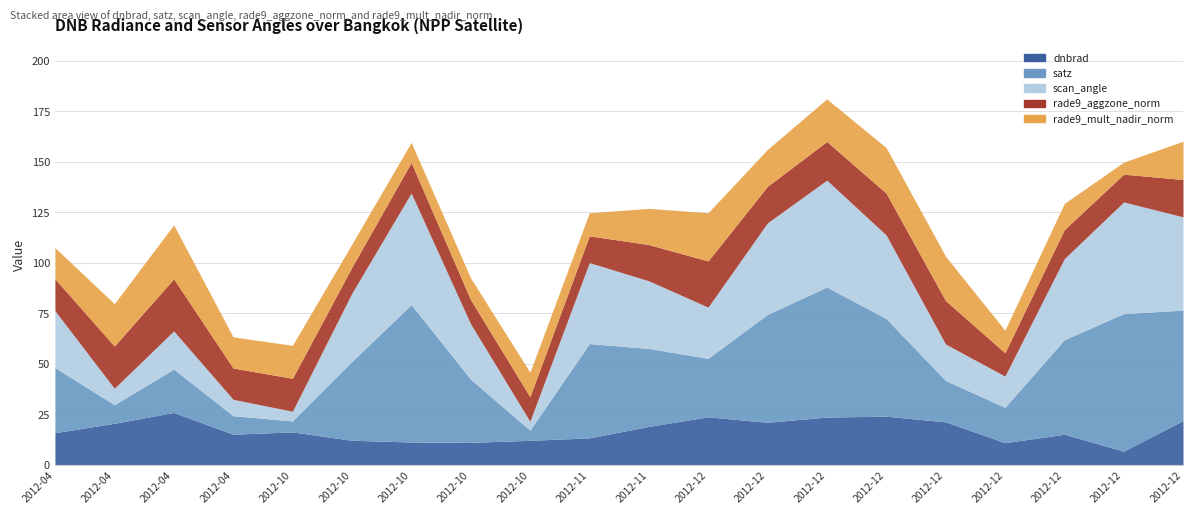

Which series has the largest total across all categories?

satz